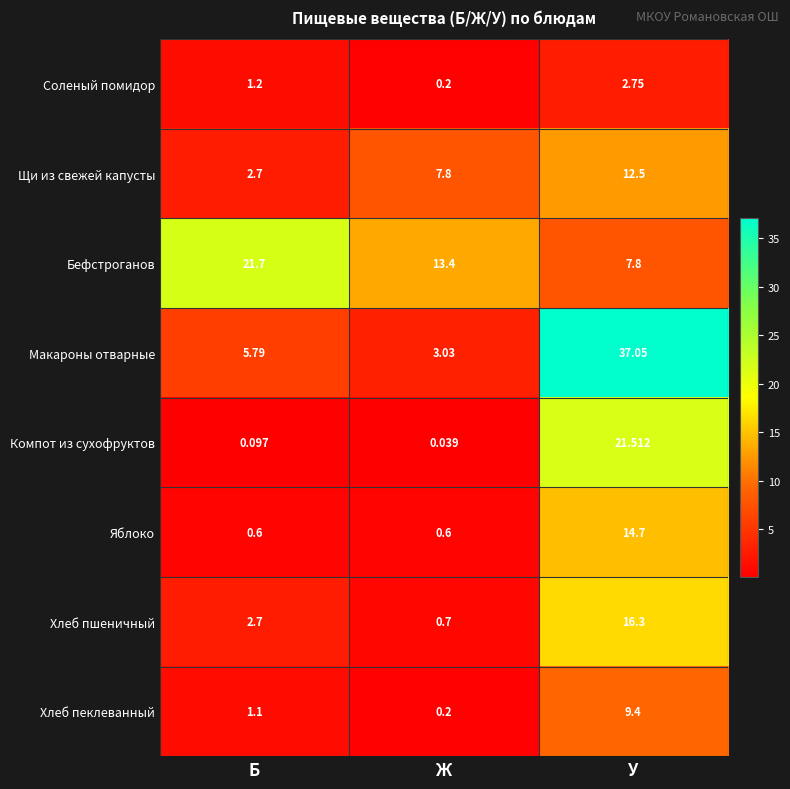

Between Б and У, which series saw the biggest shift?

Макароны отварные